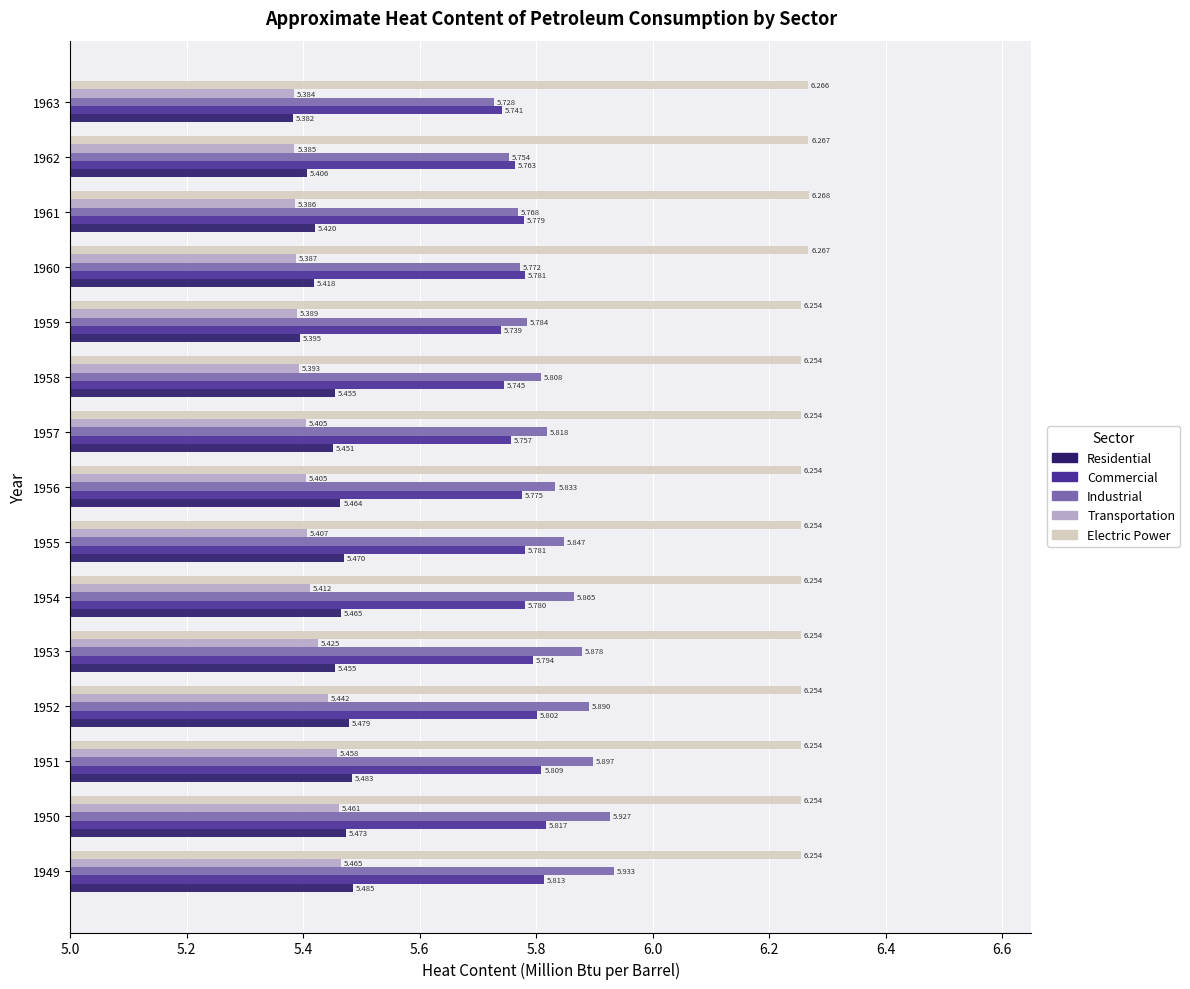

List the series in order of their peak value, lowest first.

Transportation, Residential, Commercial, Industrial, Electric Power